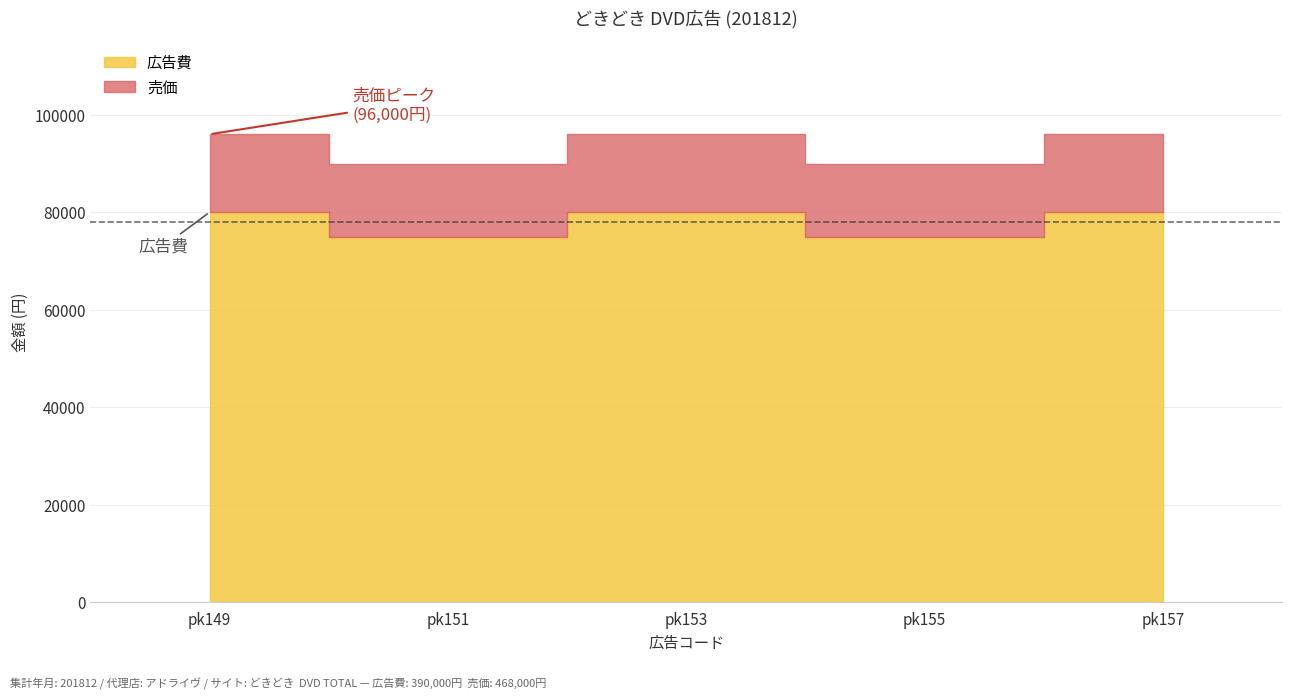

Reading left to right, what are all the values shown in this chart?

広告費: pk149=80000	pk151=75000	pk153=80000	pk155=75000	pk157=80000
売価: pk149=96000	pk151=90000	pk153=96000	pk155=90000	pk157=96000